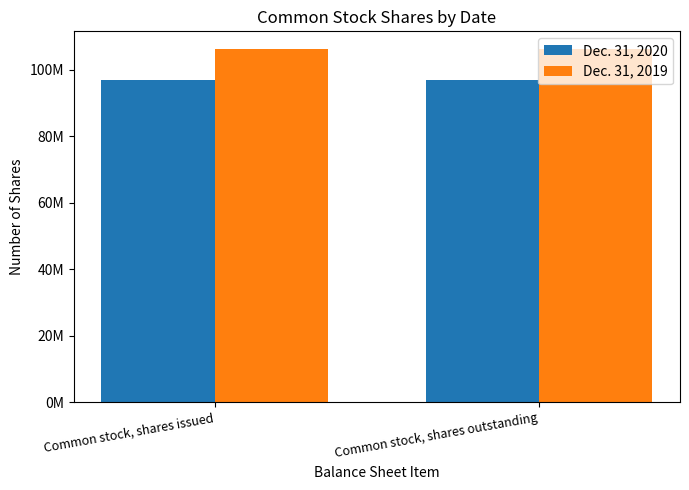

What is the total value across all series at Common stock, shares issued?

203222525